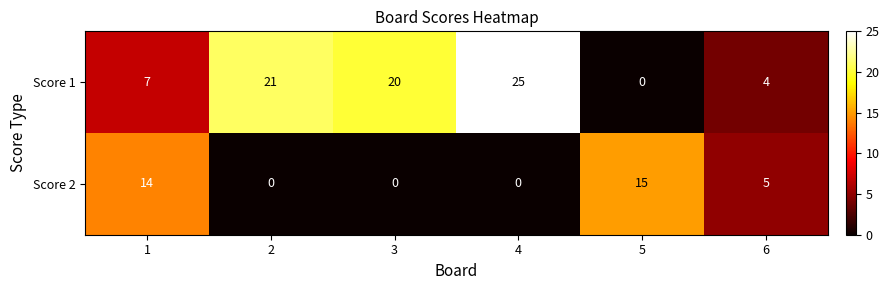

Read the Score 1 value at 4.

25